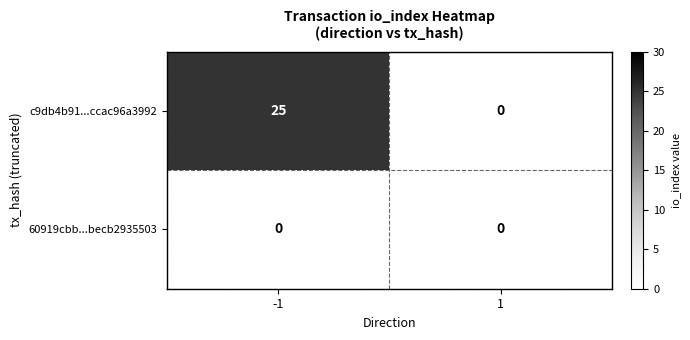

At -1, list the series in order from largest to smallest.

c9db4b91...ccac96a3992, 60919cbb...becb2935503